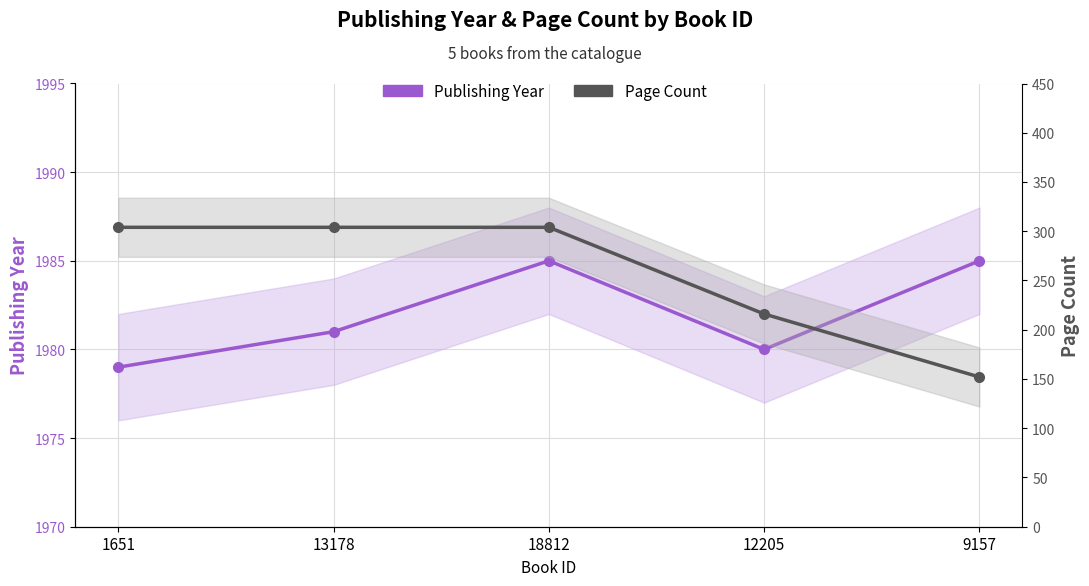

What value does the Publishing Year series have at 18812?

1985